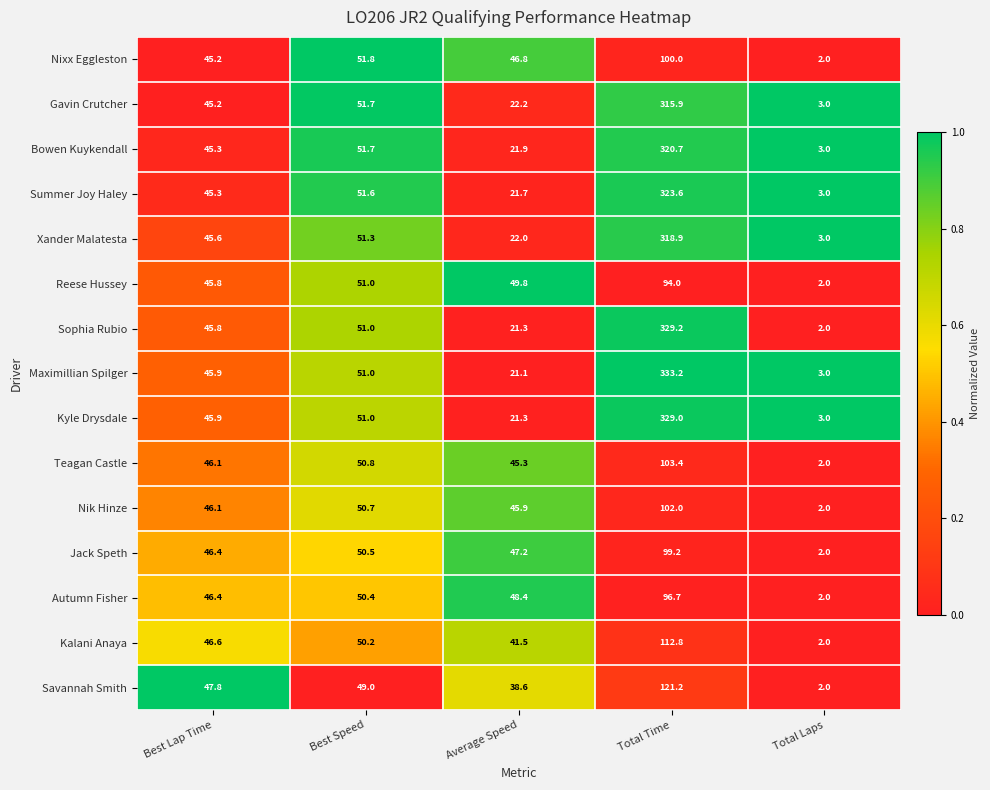

What is the spread (max minus min) of values at Average Speed?

28.7